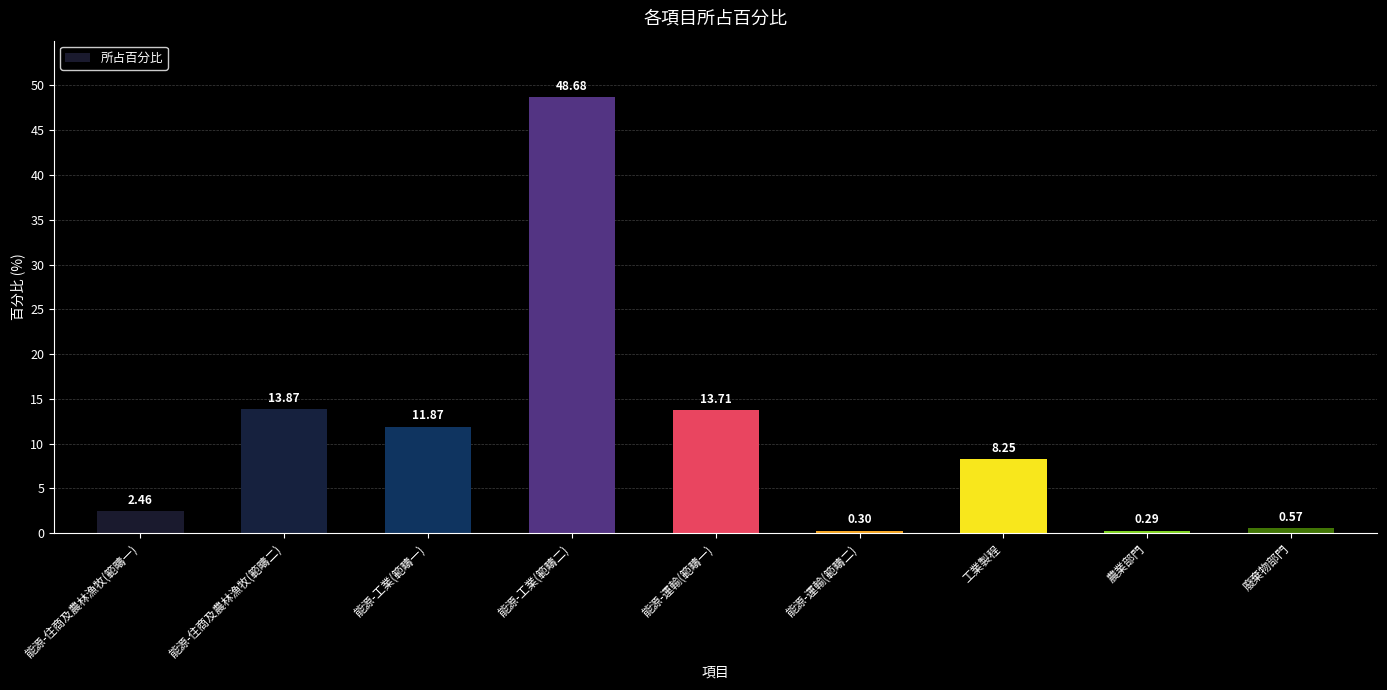

Rank the categories by value from lowest to highest.

農業部門, 能源-運輸(範疇二), 廢棄物部門, 能源-住商及農林漁牧(範疇一), 工業製程, 能源-工業(範疇一), 能源-運輸(範疇一), 能源-住商及農林漁牧(範疇二), 能源-工業(範疇二)